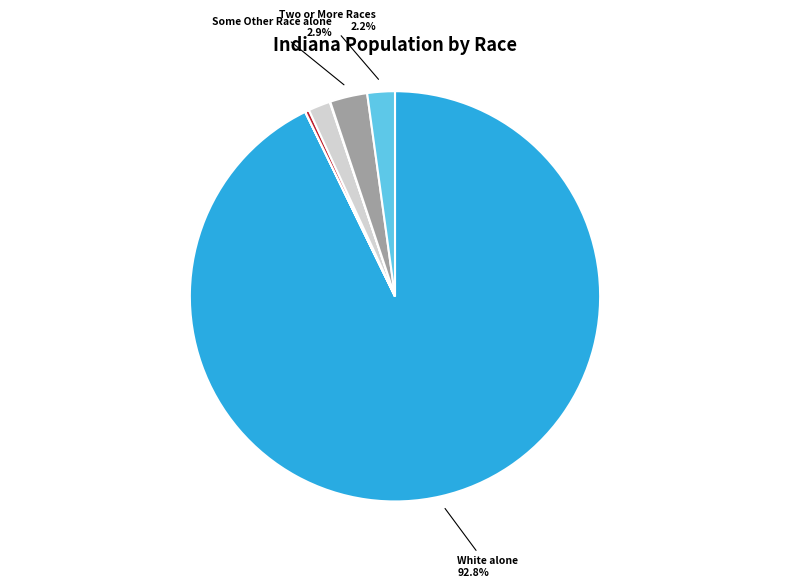

Does any single category account for the majority?

Yes